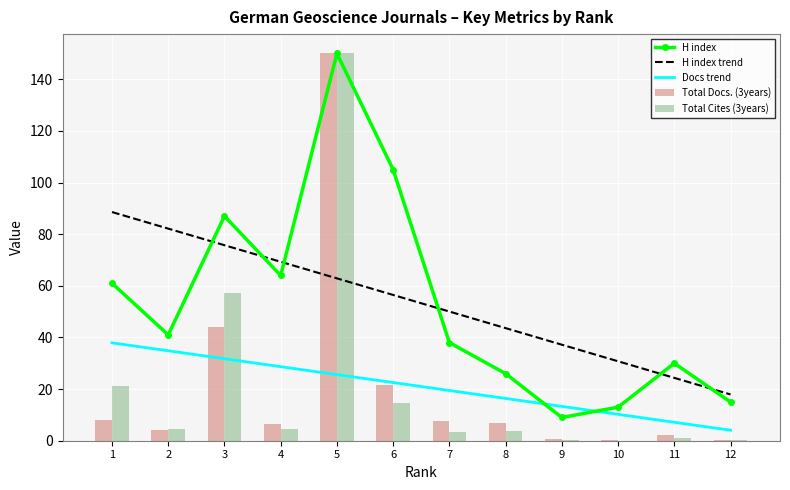

The H index trend series shows 42.9 at 4. True or false?

False